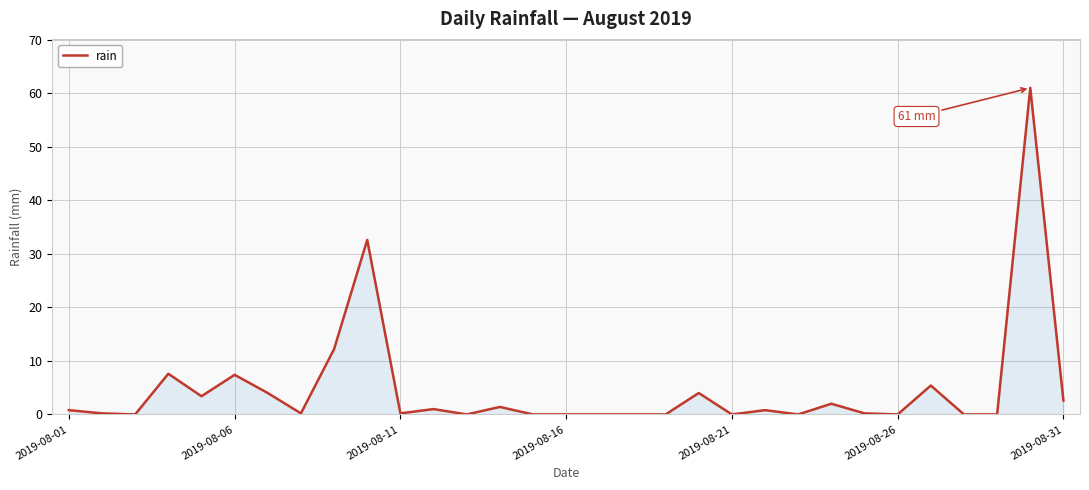

What is the greatest value displayed?

61.0